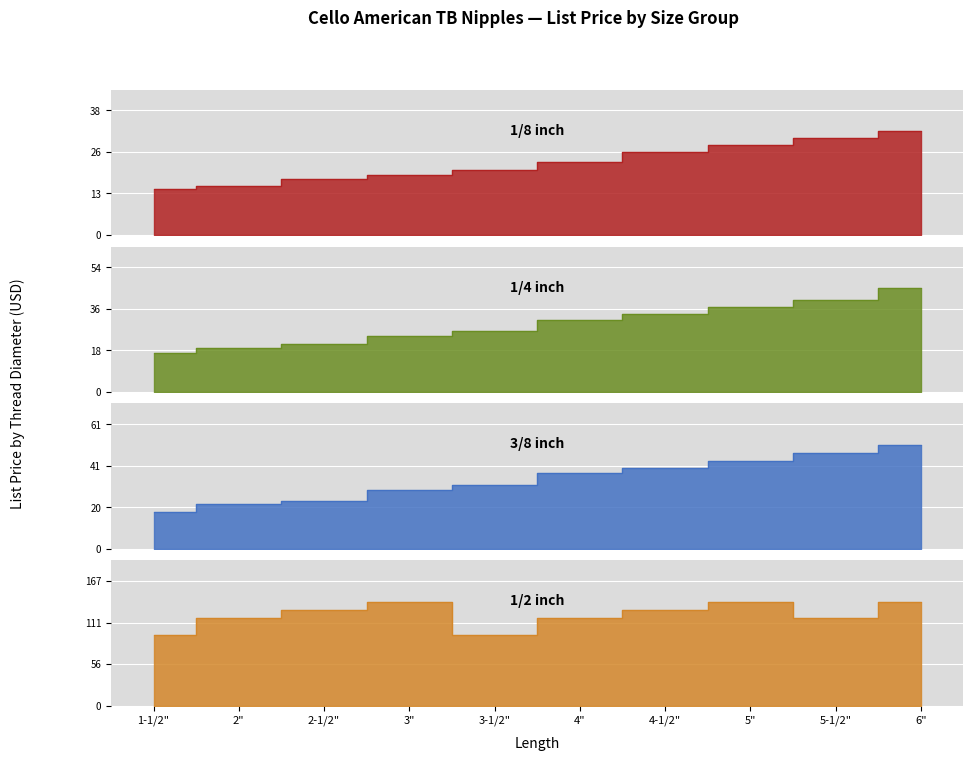

True or false: 1/8 inch has a value of 13.5 at 3-1/2".

False